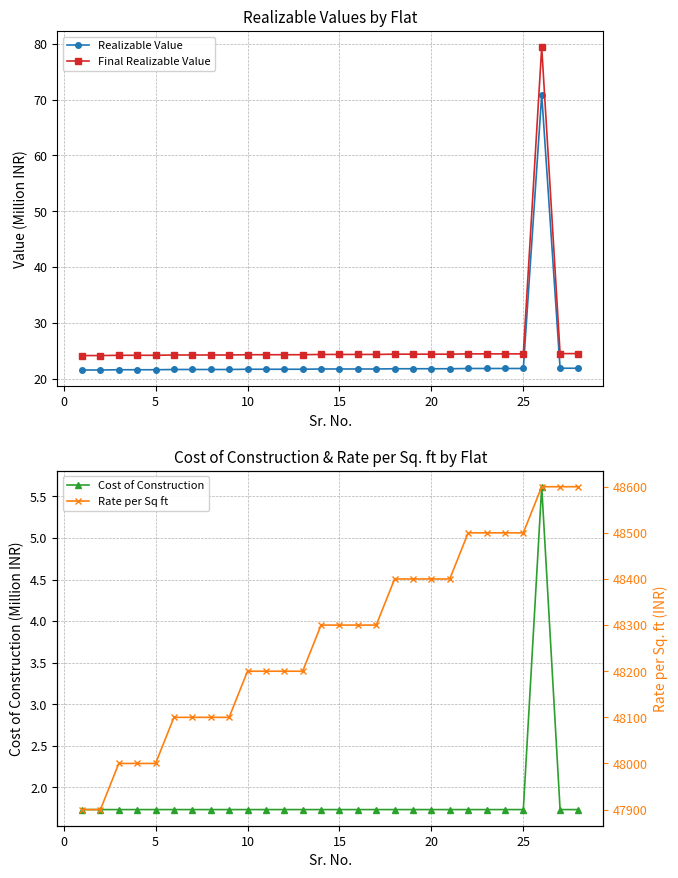

True or false: Realizable Value has a value of 9.6 at 15.

False